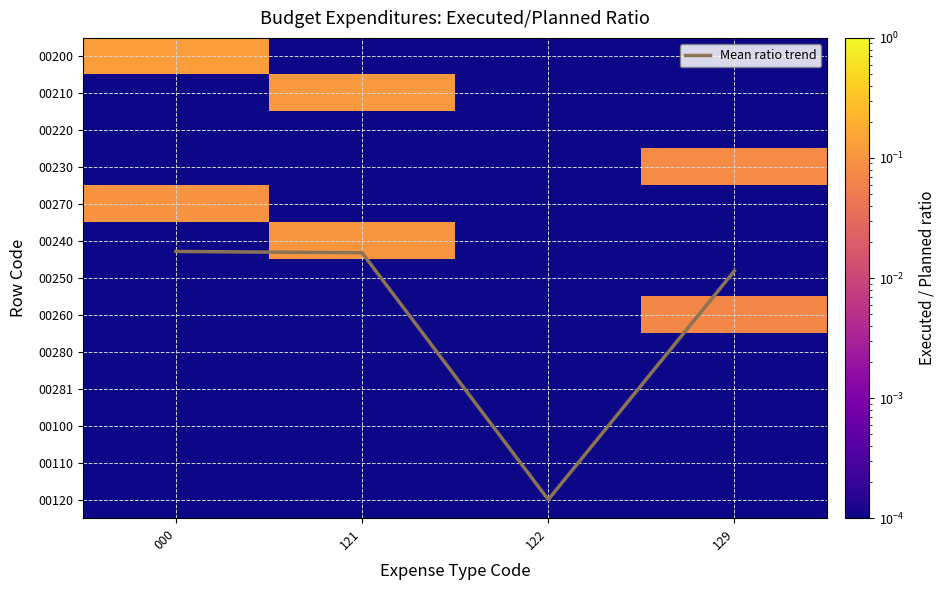

At how many categories does at least one series exceed 5?

4